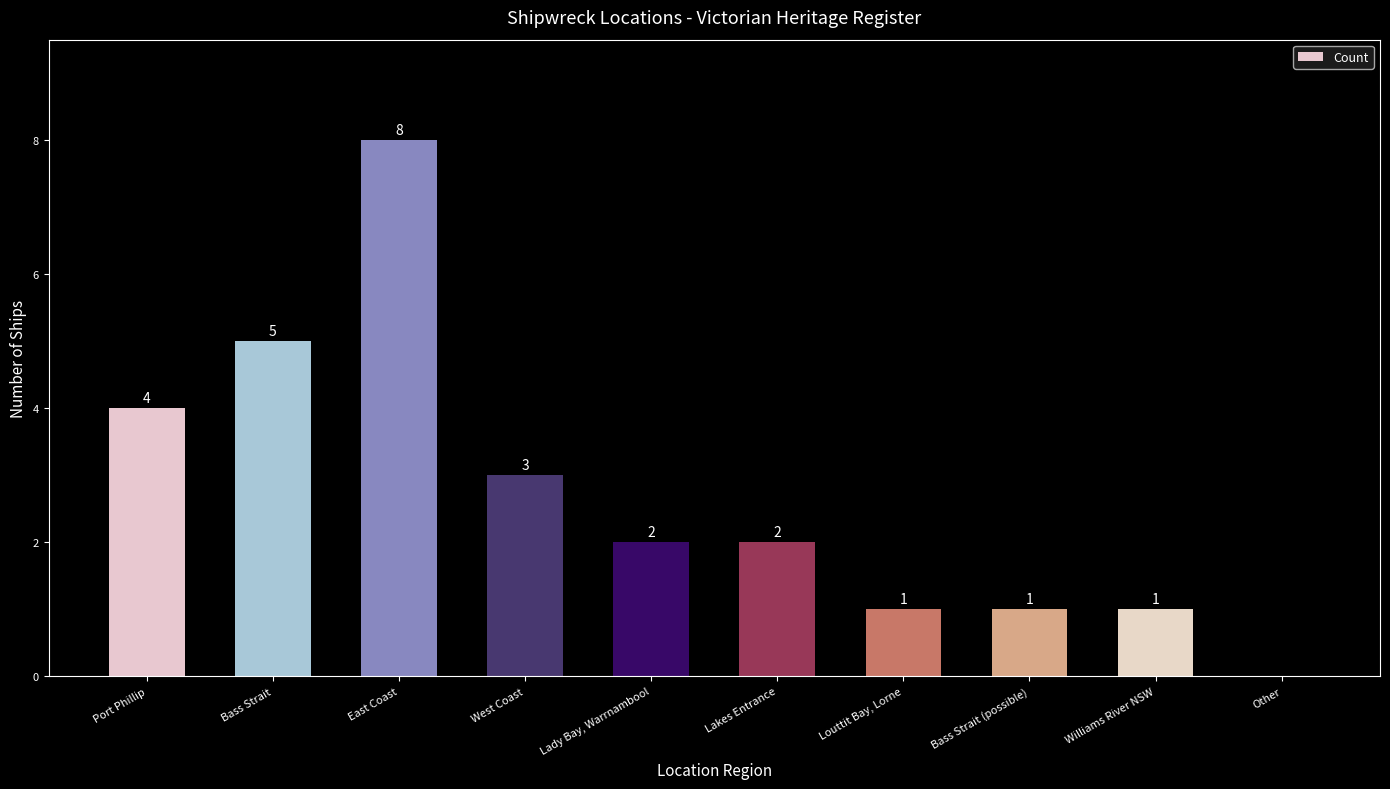

What is the change in value from Port Phillip to Bass Strait?

+1